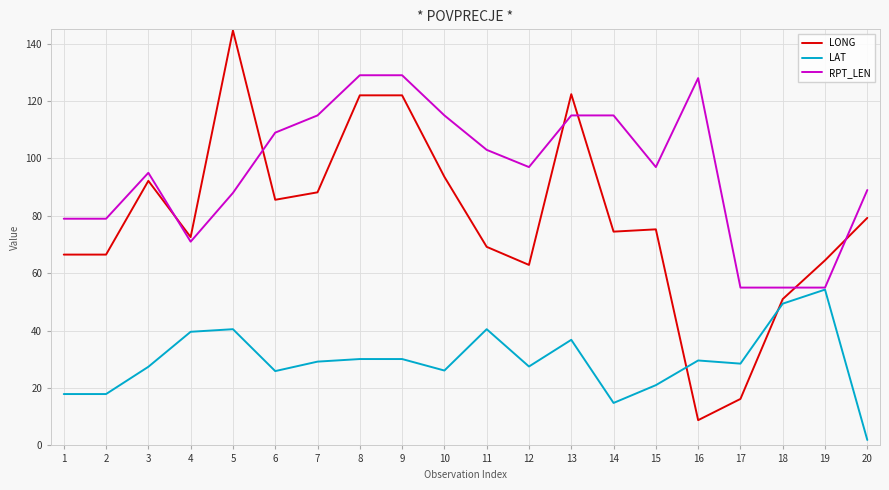

What is the difference between the highest and lowest values at 13?

85.6